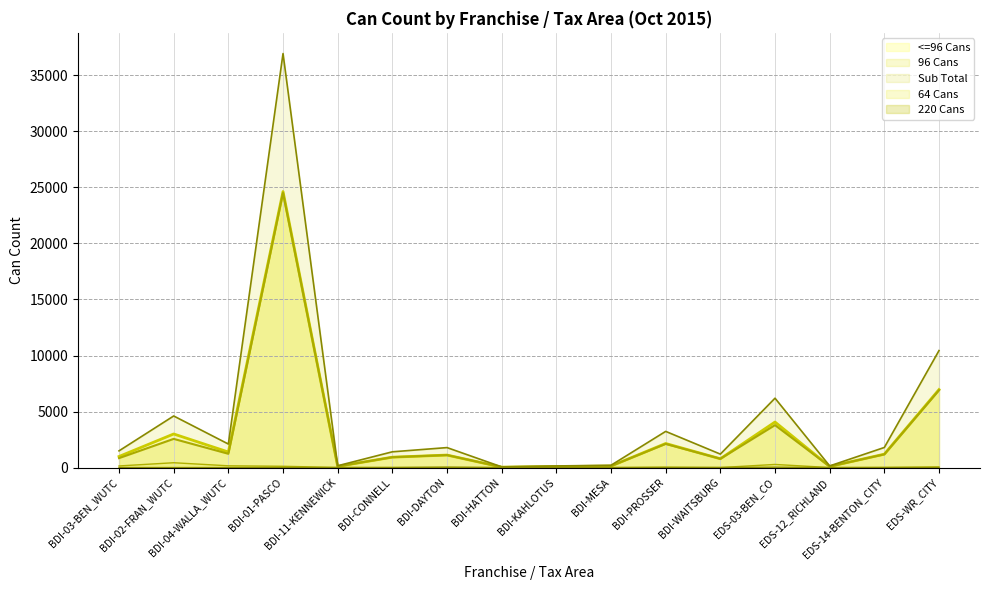

List the labels in order of 64 Cans value, largest first.

BDI-02-FRAN_WUTC, EDS-03-BEN_CO, BDI-04-WALLA_WUTC, BDI-03-BEN_WUTC, BDI-01-PASCO, EDS-WR_CITY, BDI-PROSSER, EDS-14-BENTON_CITY, BDI-11-KENNEWICK, BDI-DAYTON, BDI-MESA, BDI-CONNELL, BDI-HATTON, BDI-KAHLOTUS, BDI-WAITSBURG, EDS-12_RICHLAND